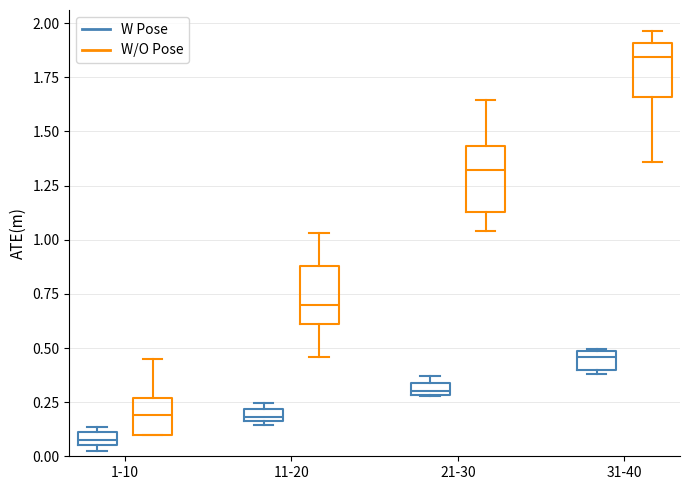

Which box's median line is the lowest?

1-10 (W Pose)